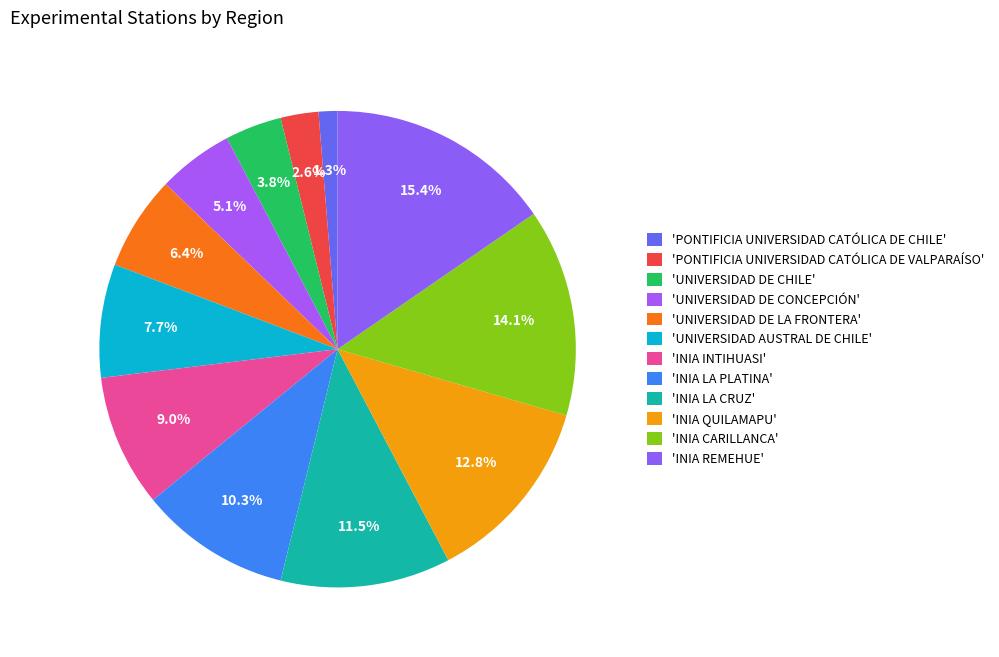

How many segments does this pie chart have?

12